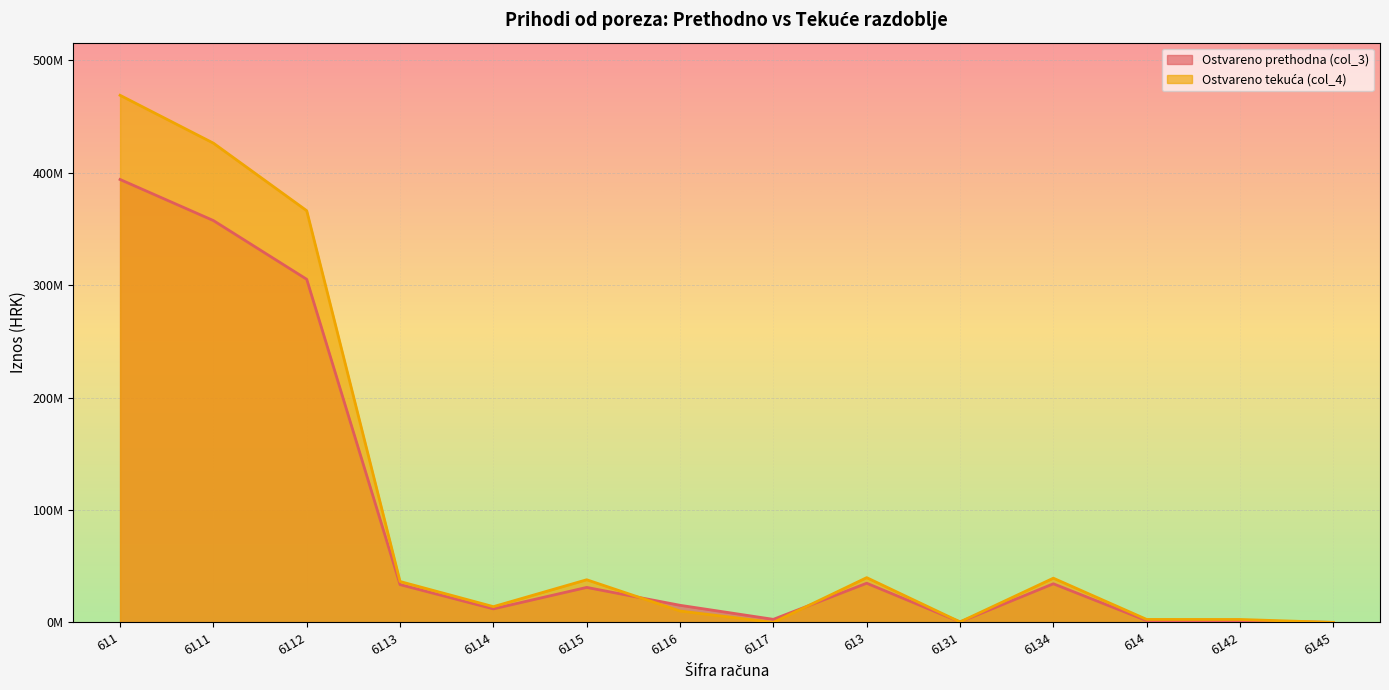

What is the total value across all series at 6114?

26161603.0